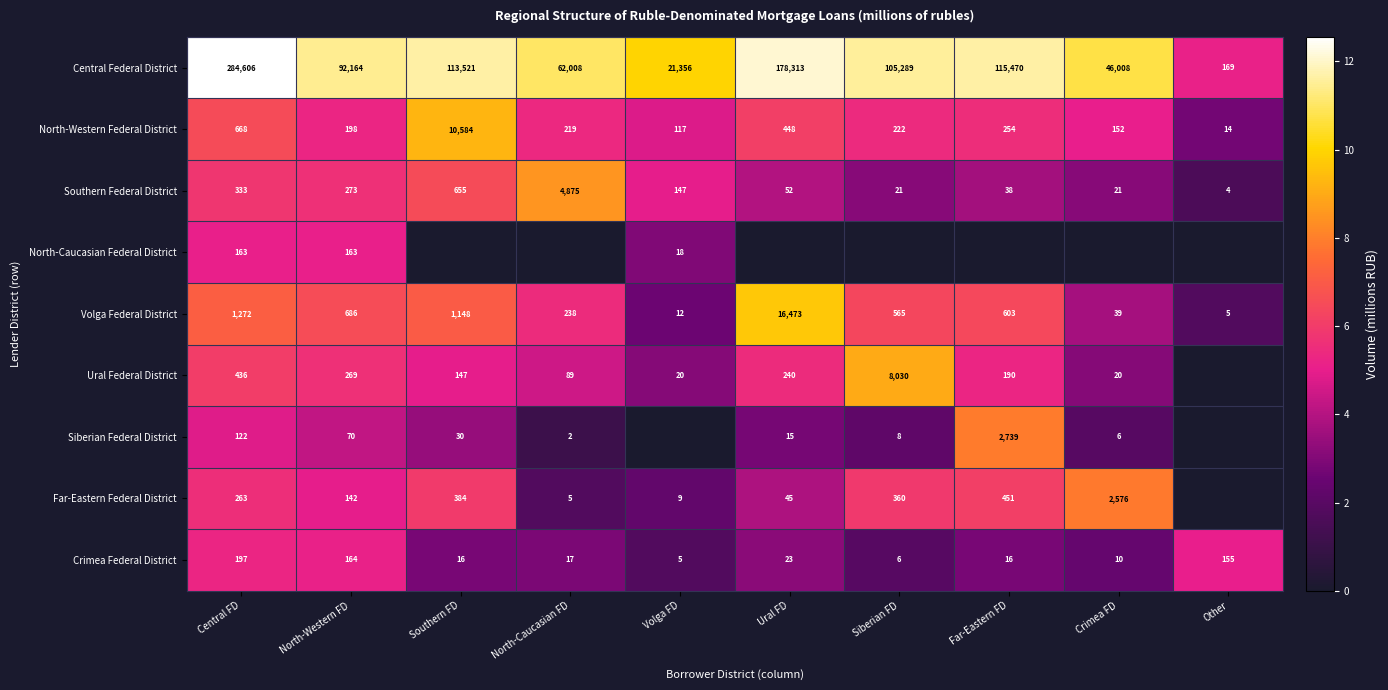

At which label does Central Federal District first exceed 105289?

Central FD